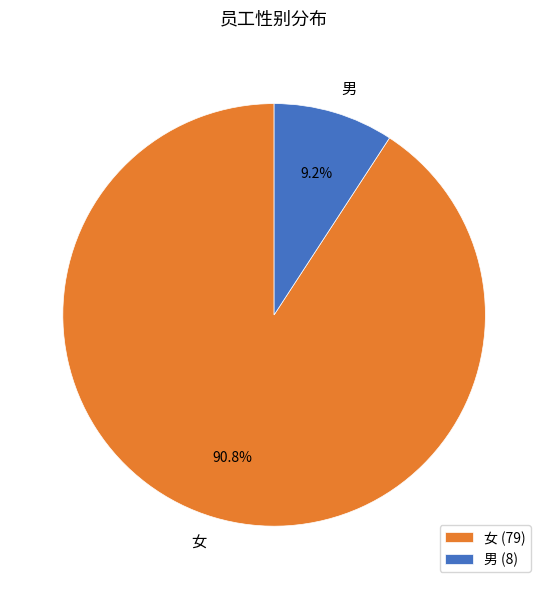

Combined, do 女 and 男 account for over 50%?

Yes